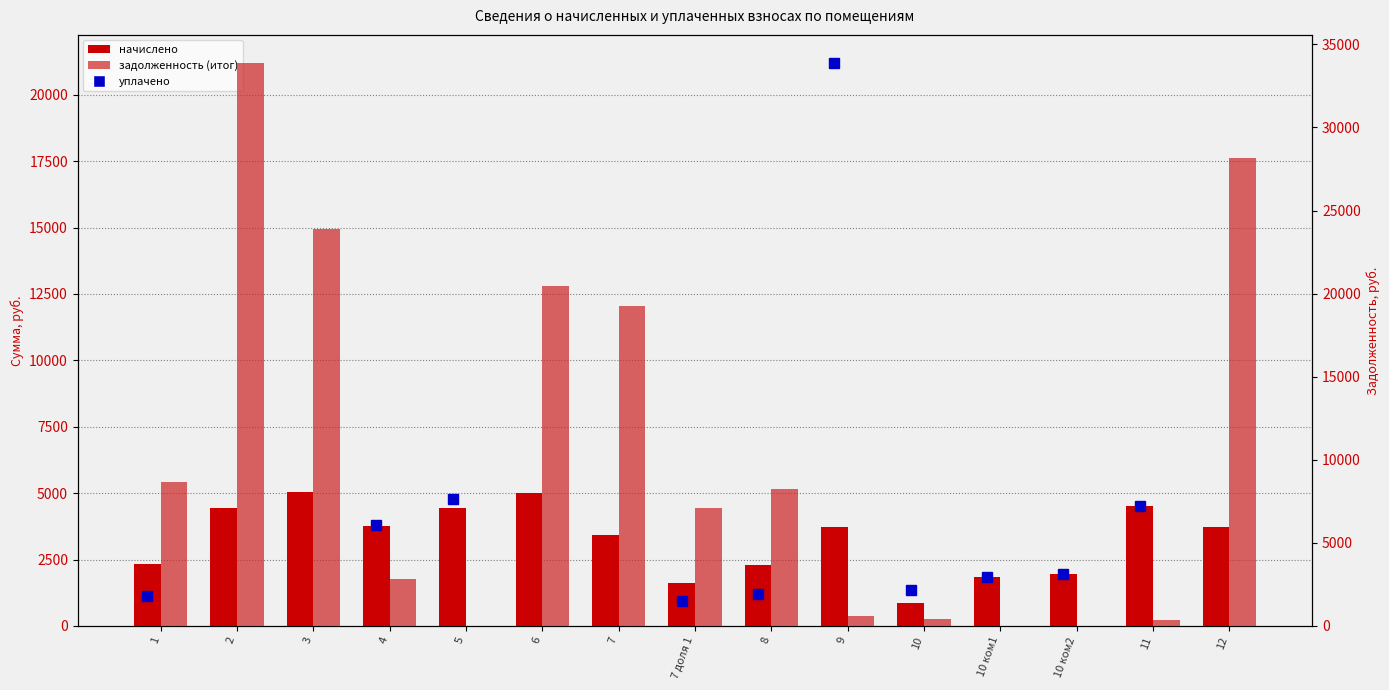

What is the difference between the начислено values at 9 and 10 ком2?

1793.5